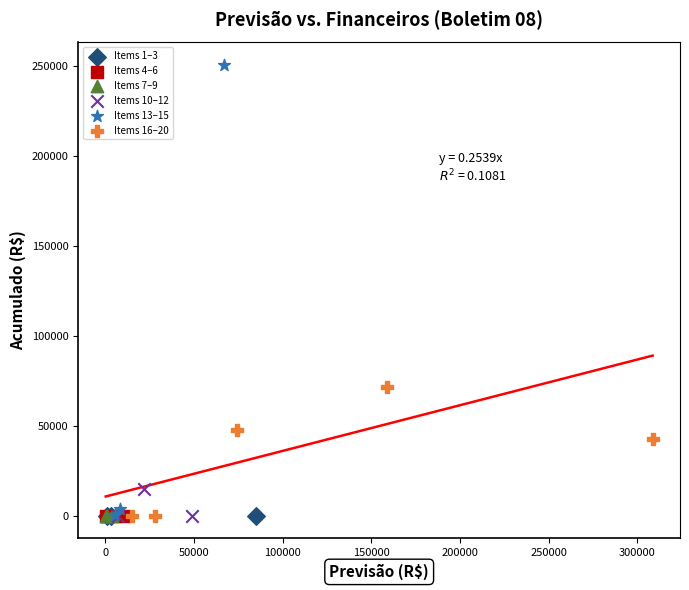

Which series contains the highest Y value?

Items 13–15